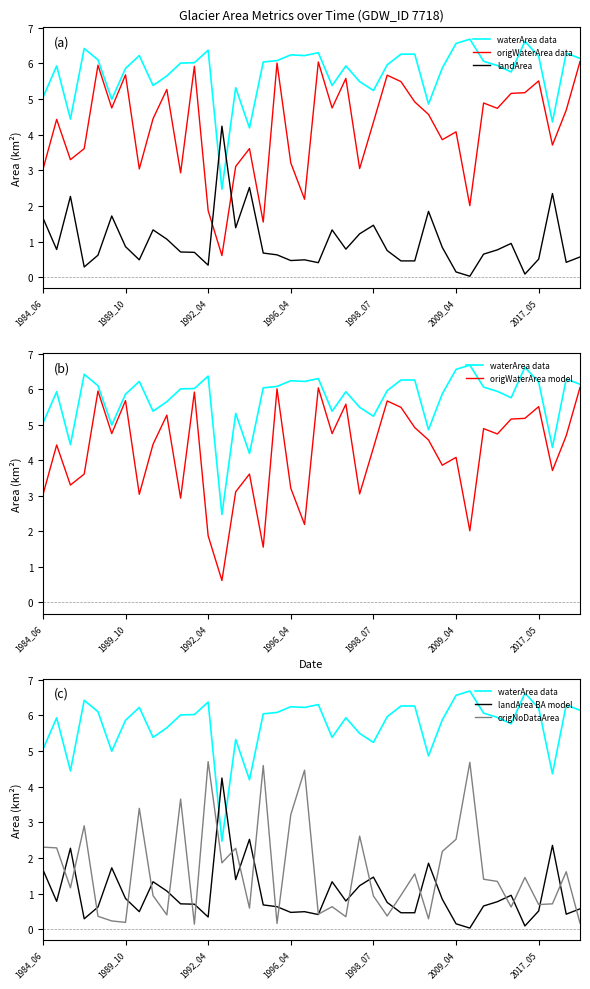

In origNoDataArea, how many points are lower than both neighbors (excluding endpoints)?

13